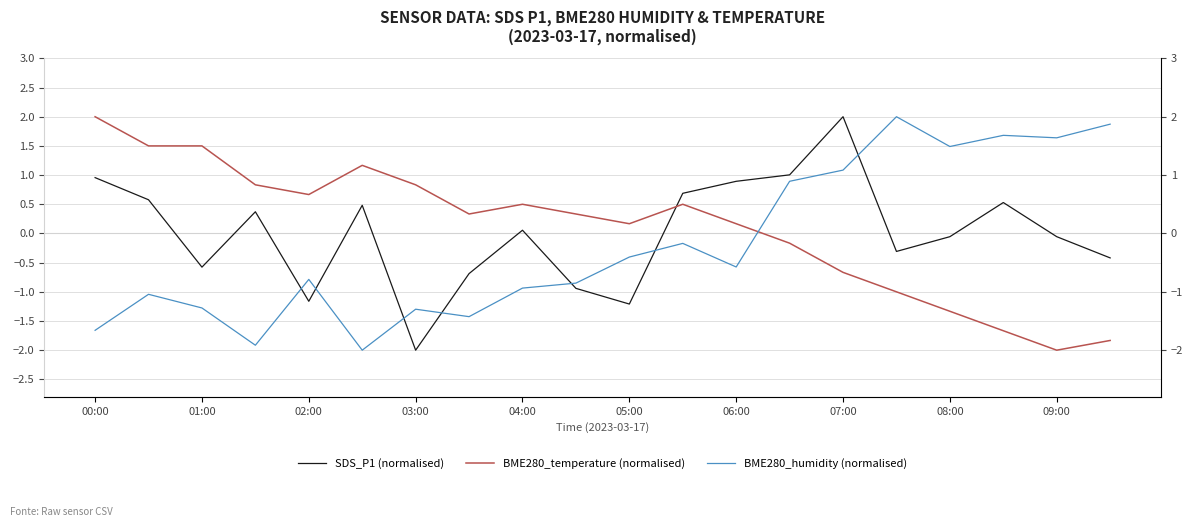

How many values in BME280_temperature (normalised) are above zero?

13